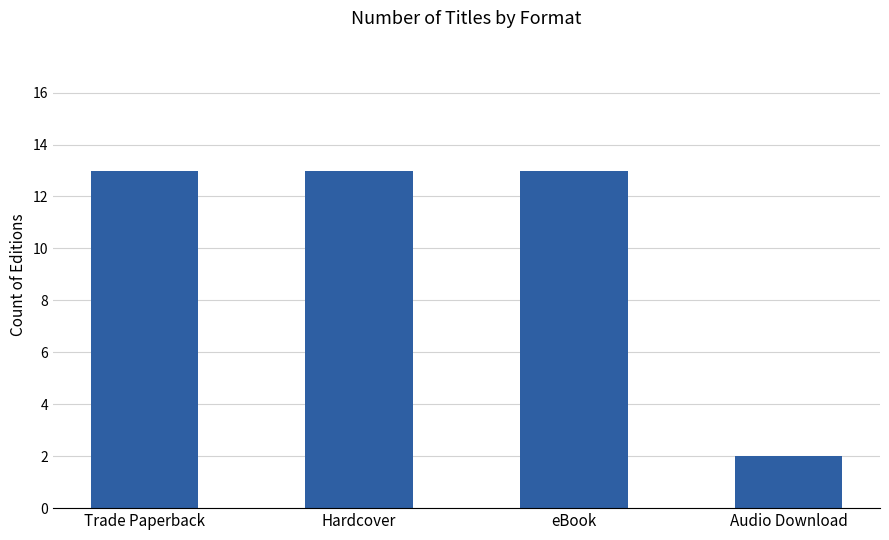

Count the number of categories in the chart.

4